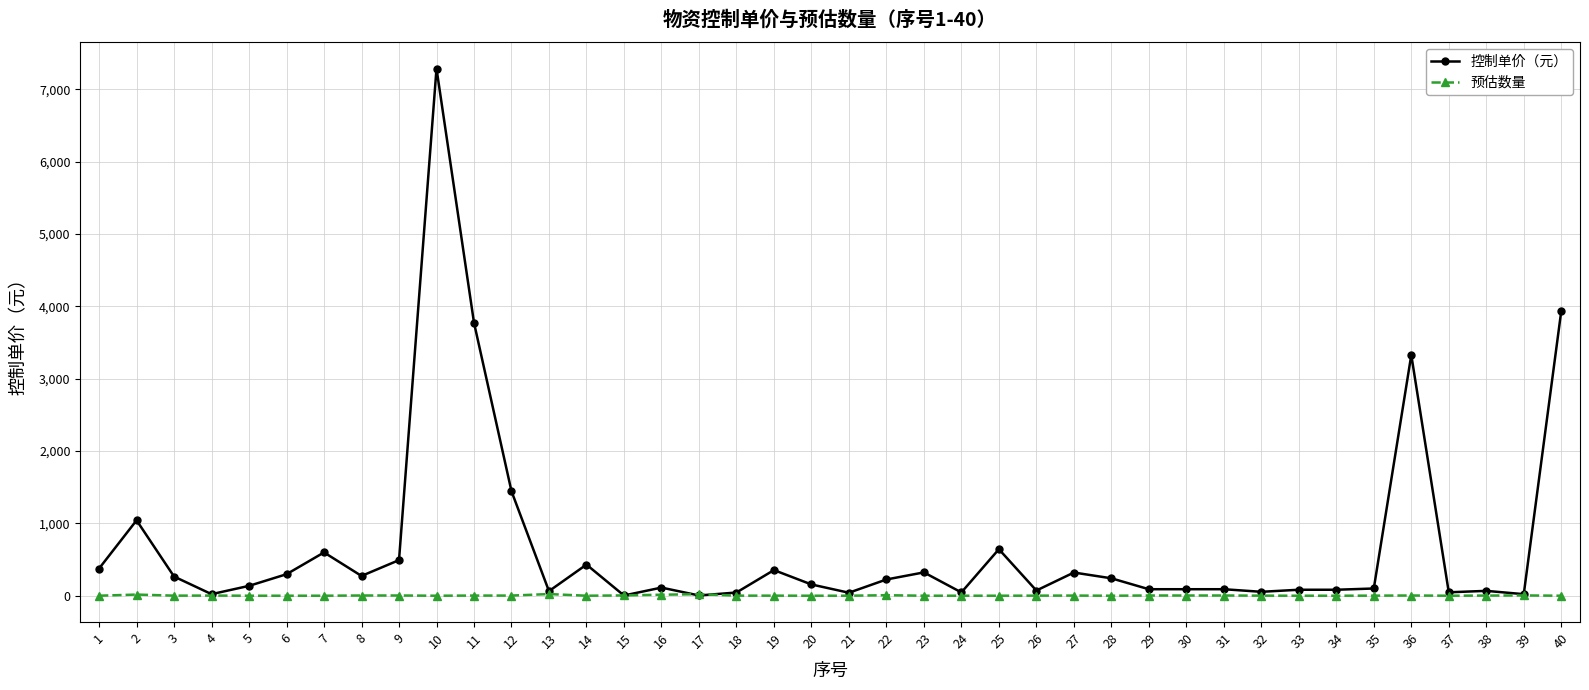

What is the maximum value for 控制单价（元）?

7288.3